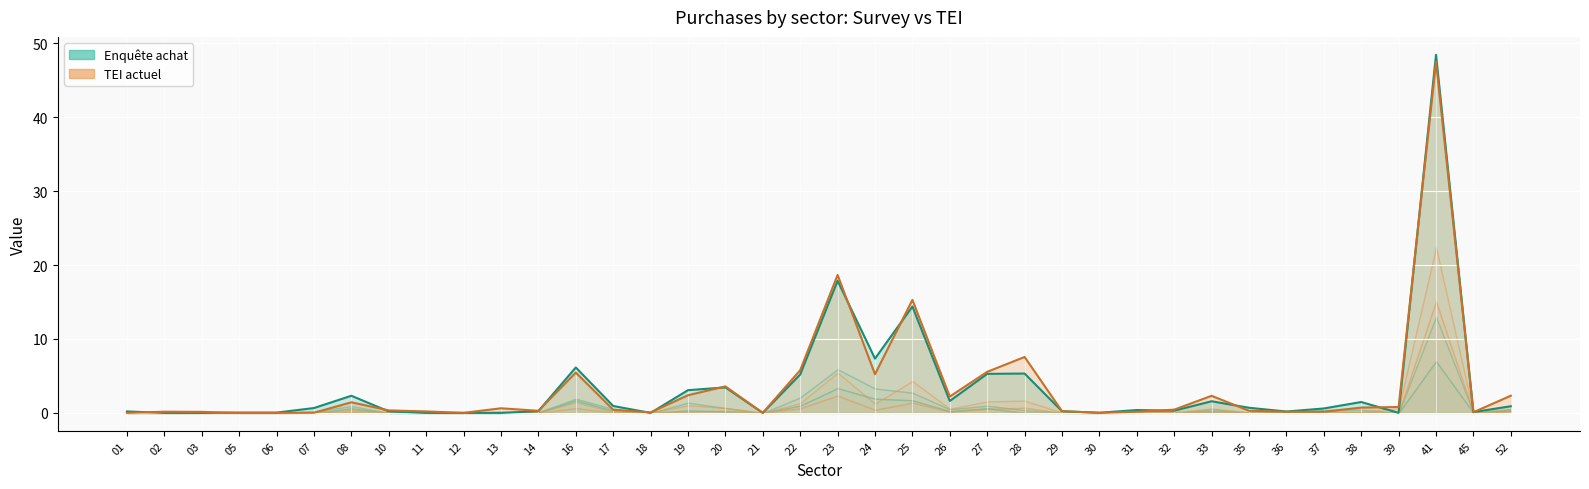

What is the sum of all enquête total values?

129.3